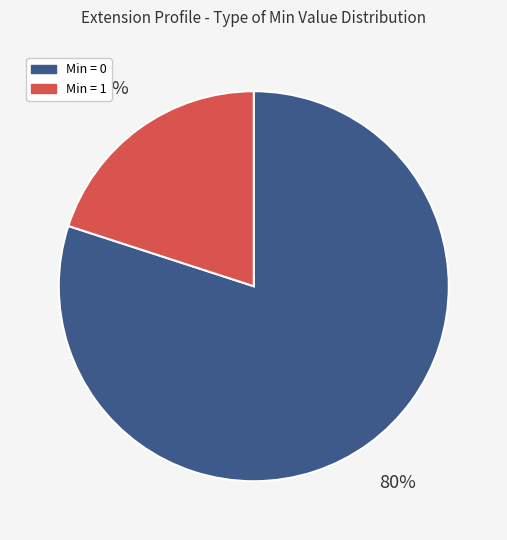

Count the number of slices in the pie.

2